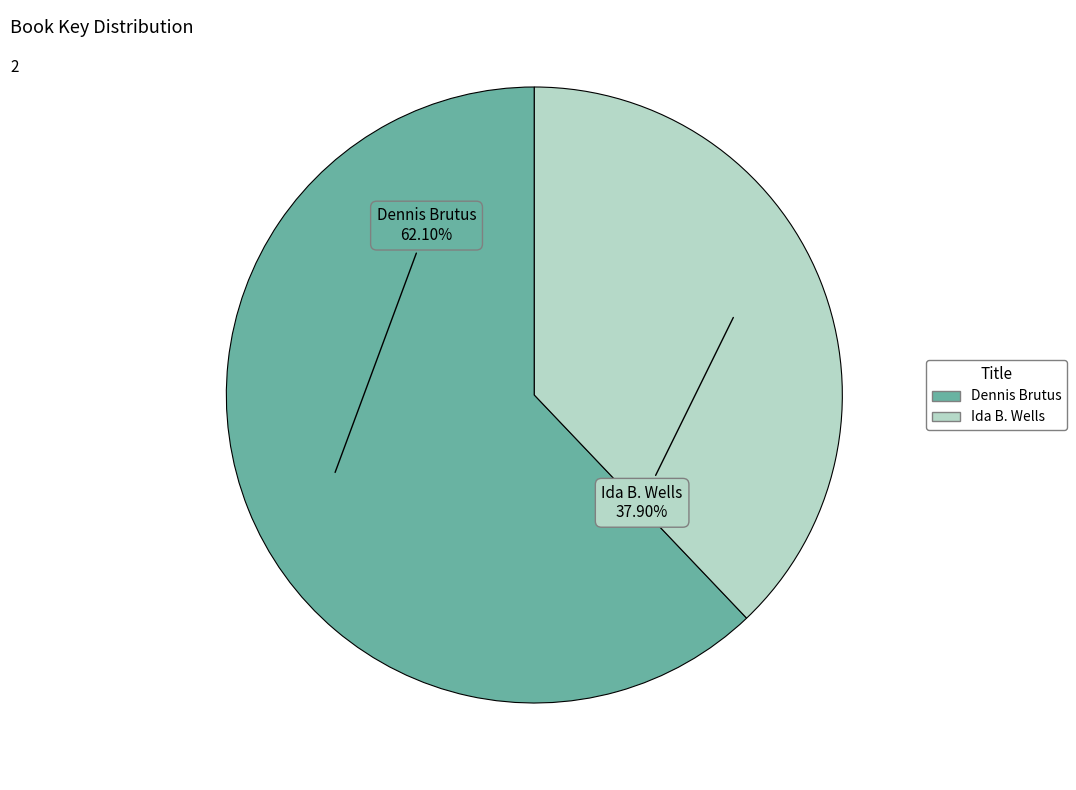

True or false: Ida B. Wells accounts for 38% of the total.

True